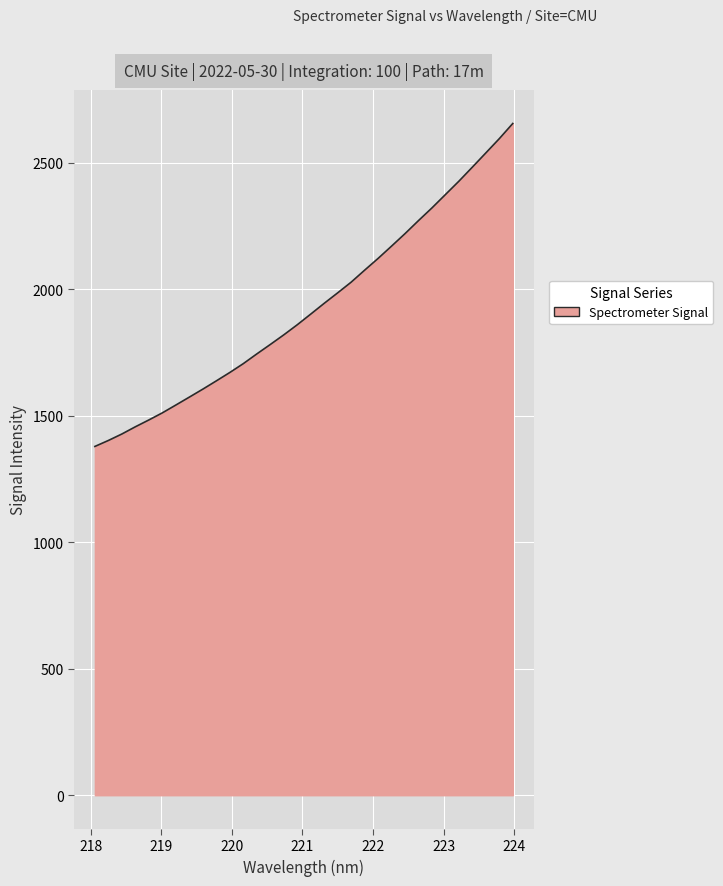

What is the smallest value displayed?

1378.7